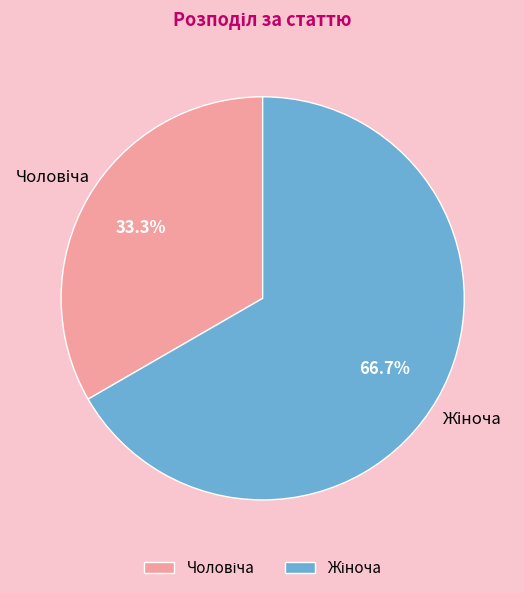

Count the number of slices in the pie.

2